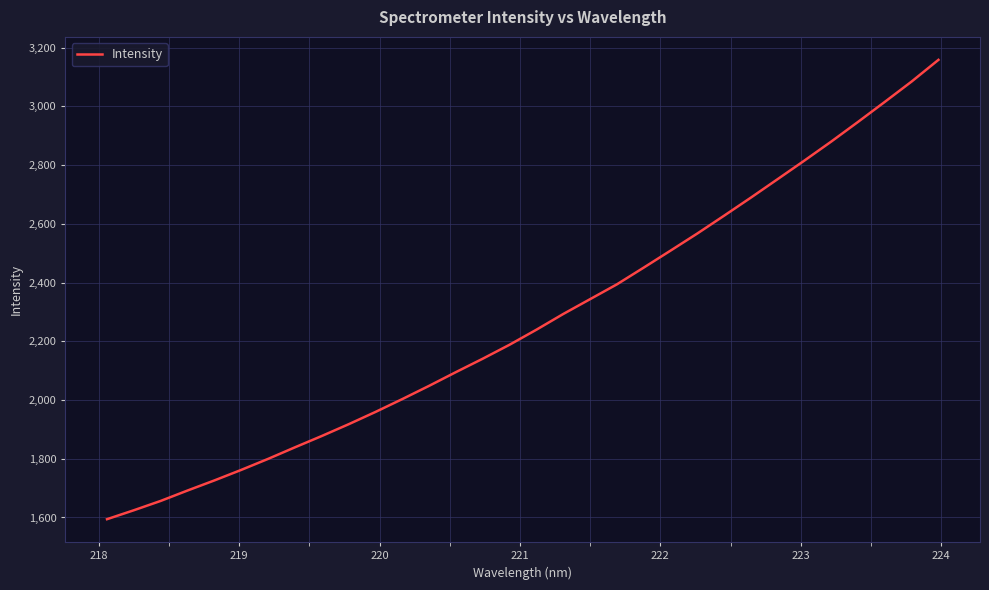

What is the minimum value shown in the chart?

1594.2